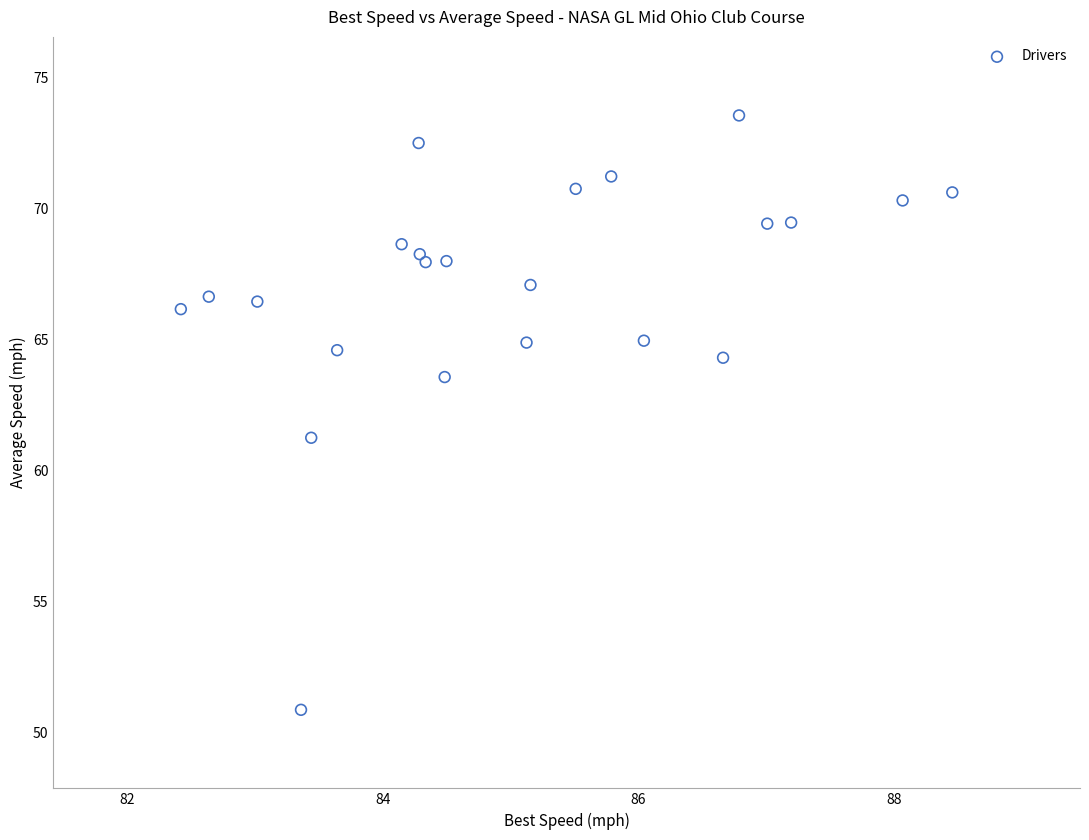

What is the range of Y values (max minus min)?

22.7